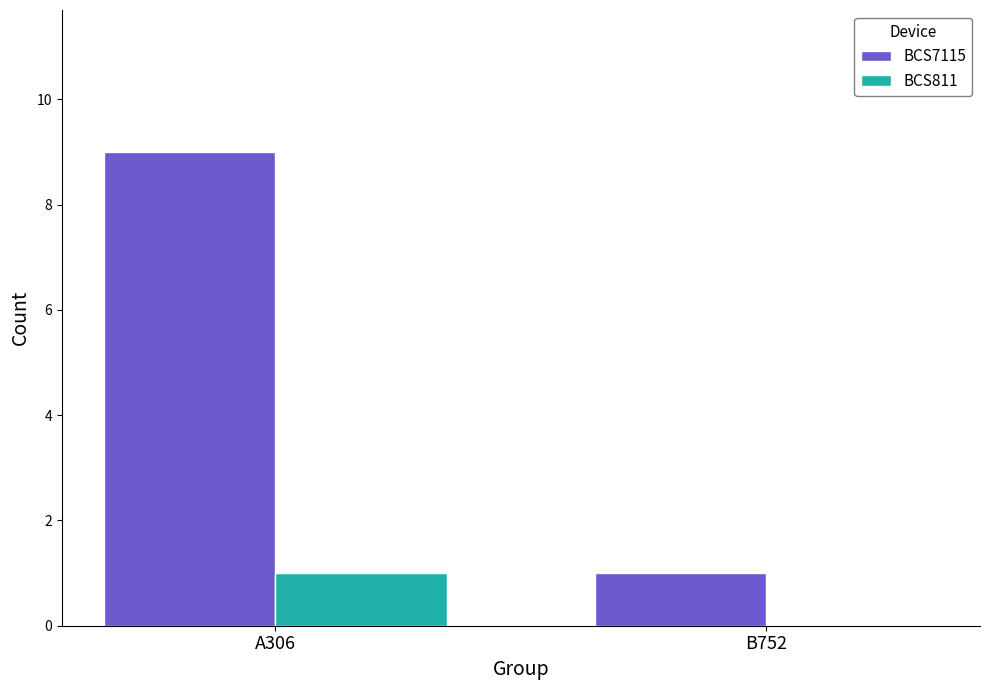

What are all the series names shown in the legend?

BCS7115, BCS811